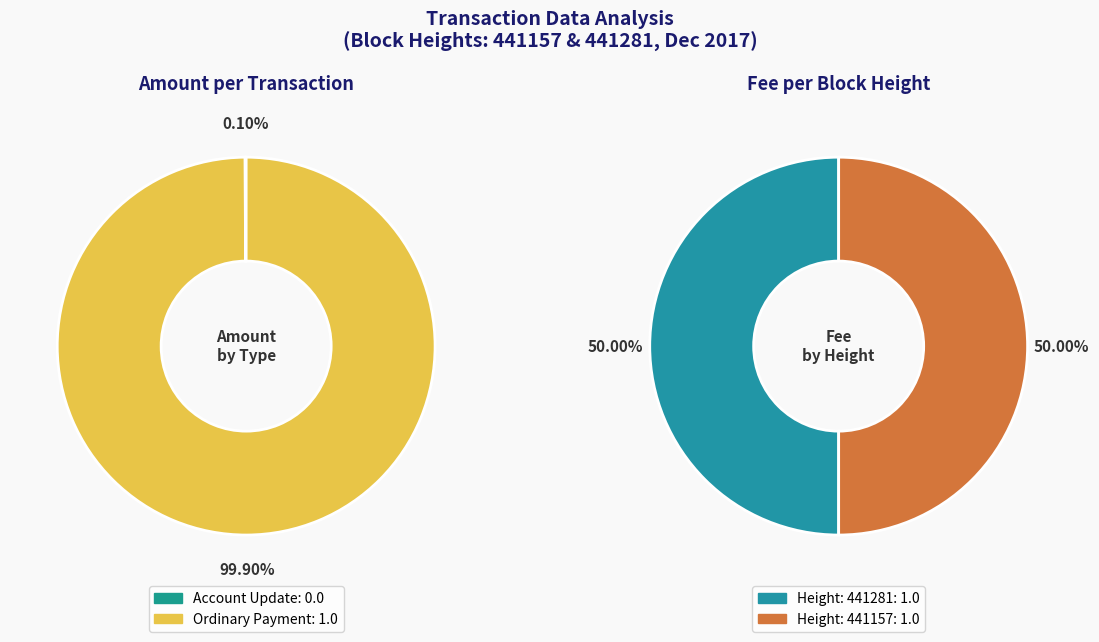

How many segments does this pie chart have?

2